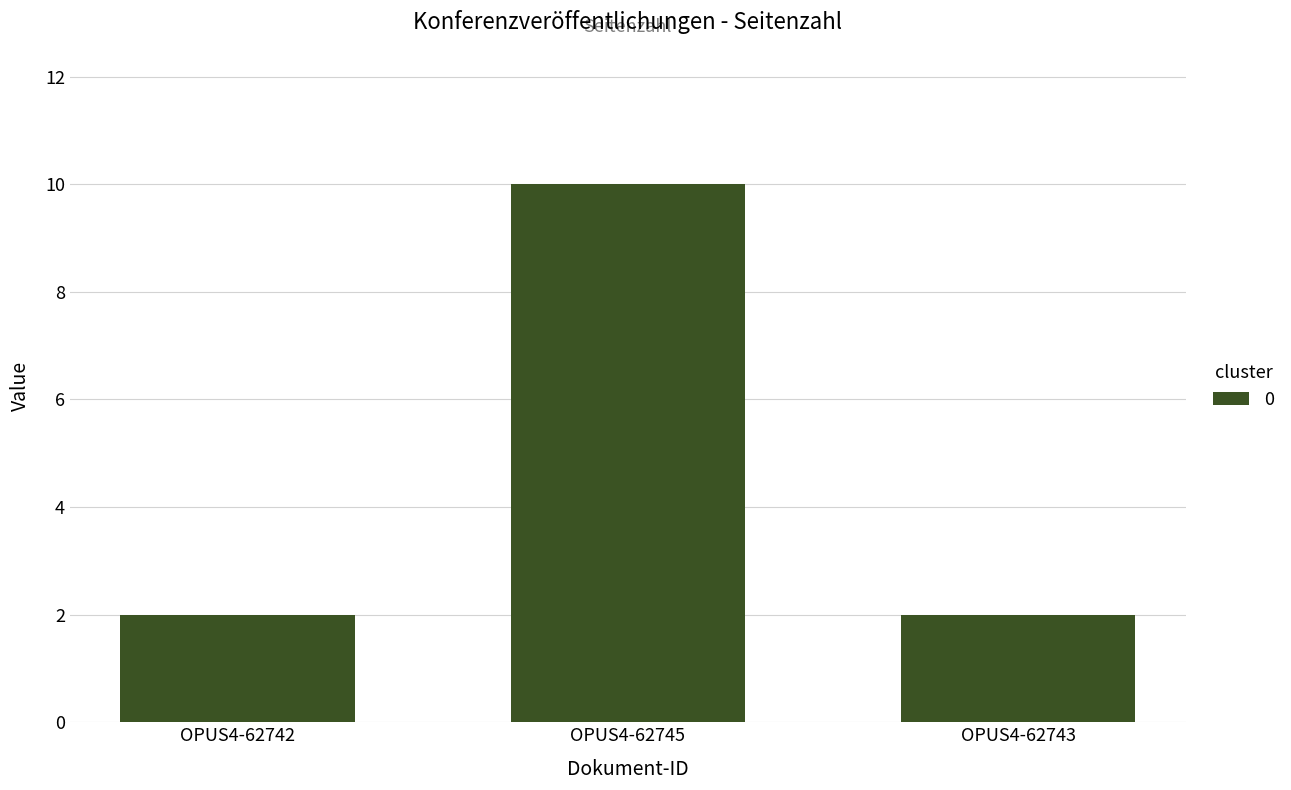

How many distinct data groups are displayed?

1